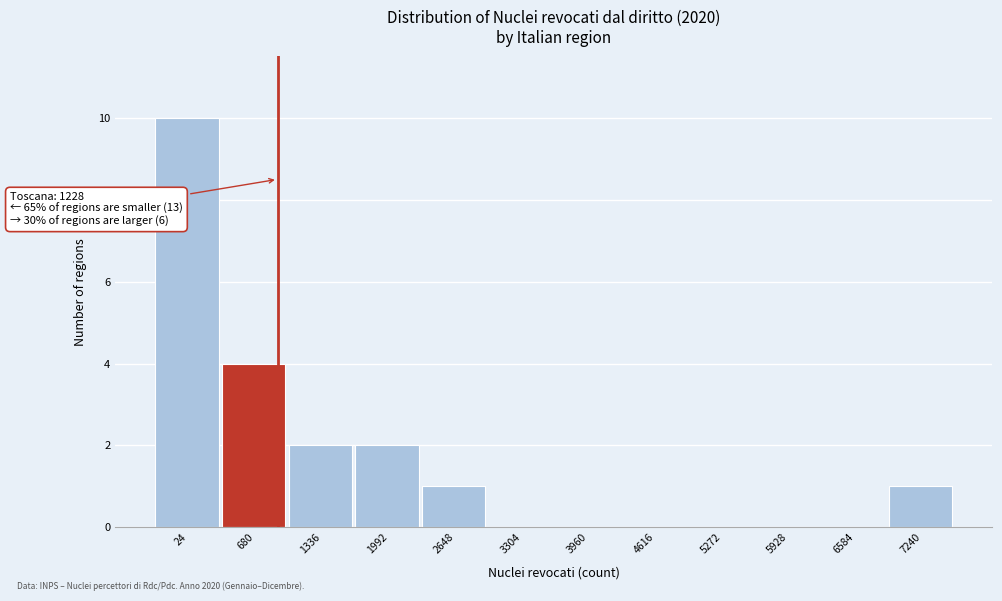

Reading right to left, transcribe all the data shown in this chart.

7240=1	6584=0	5928=0	5272=0	4616=0	3960=0	3304=0	2648=1	1992=2	1336=2	680=4	24=10